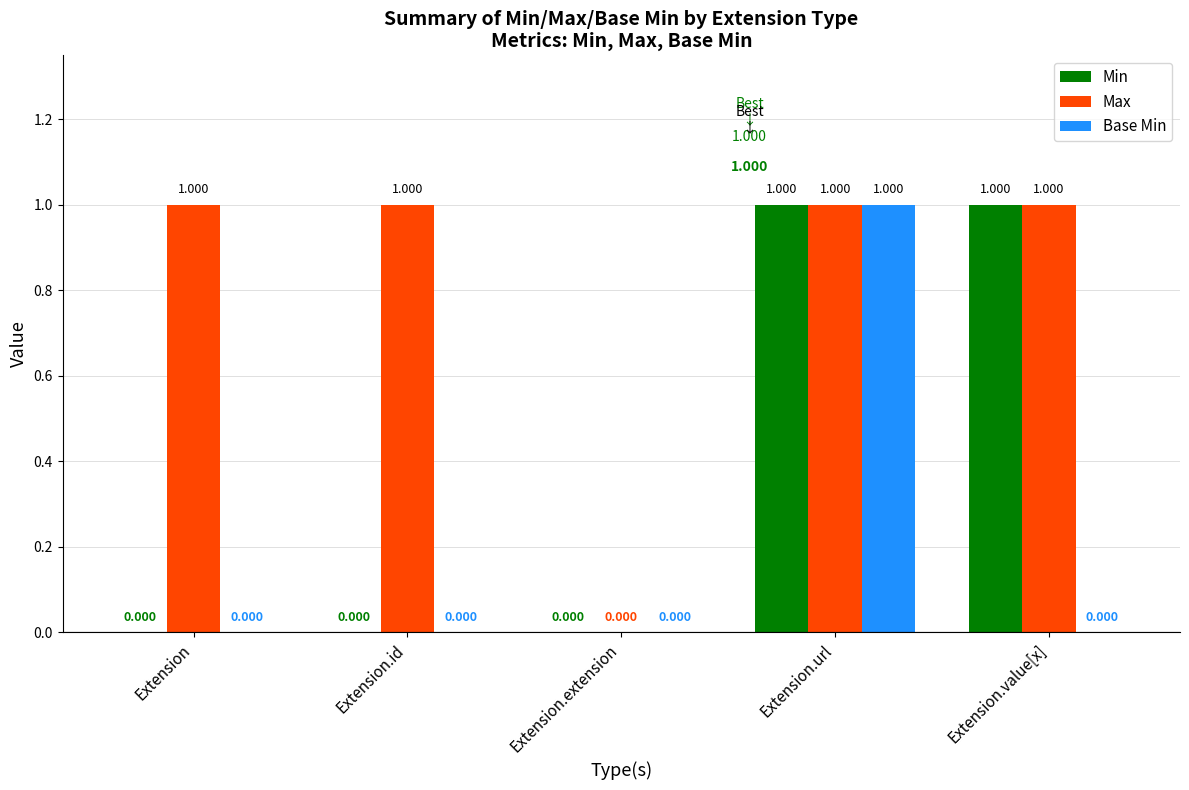

Reading left to right, extract all data points from this chart.

Min: Extension=0	Extension.id=0	Extension.extension=0	Extension.url=1	Extension.value[x]=1
Max: Extension=1	Extension.id=1	Extension.extension=0	Extension.url=1	Extension.value[x]=1
Base Min: Extension=0	Extension.id=0	Extension.extension=0	Extension.url=1	Extension.value[x]=0